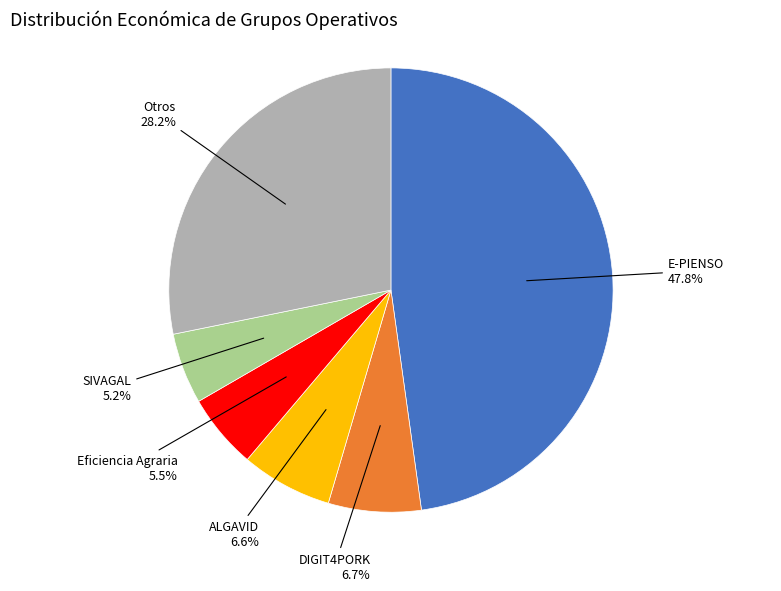

Is there a majority slice in this chart?

No